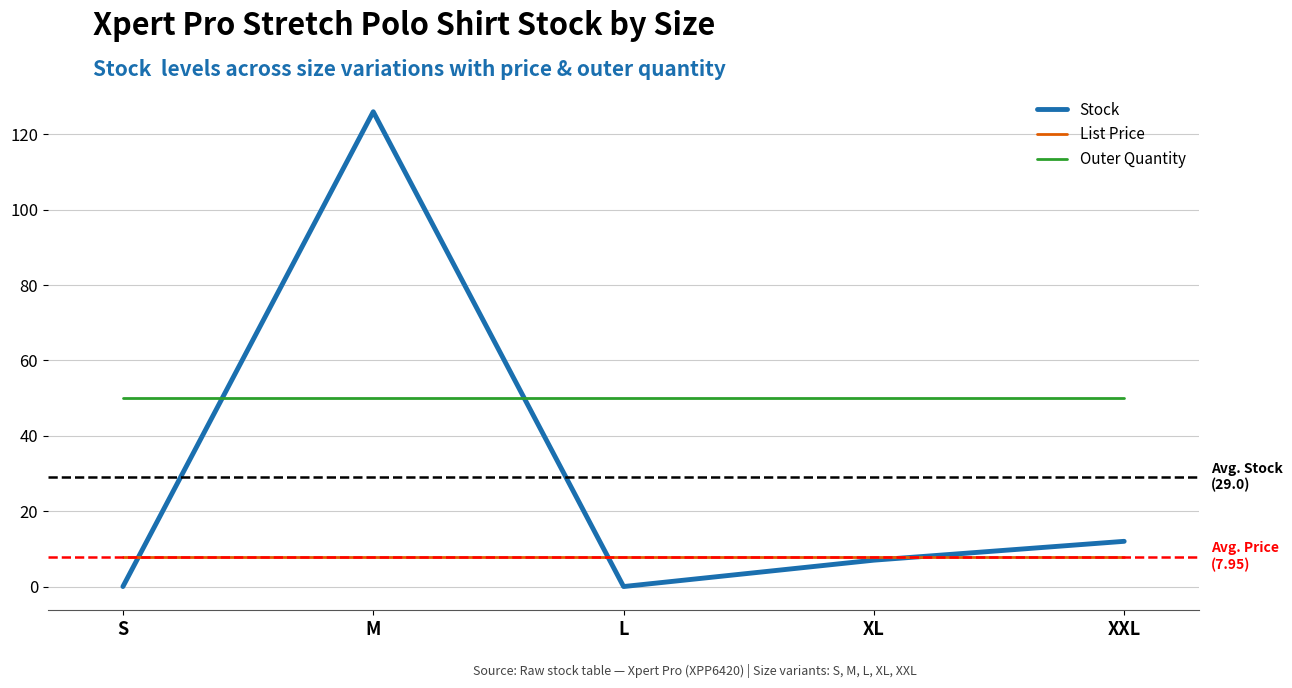

What is the approximate value of List Price at M?

8.0